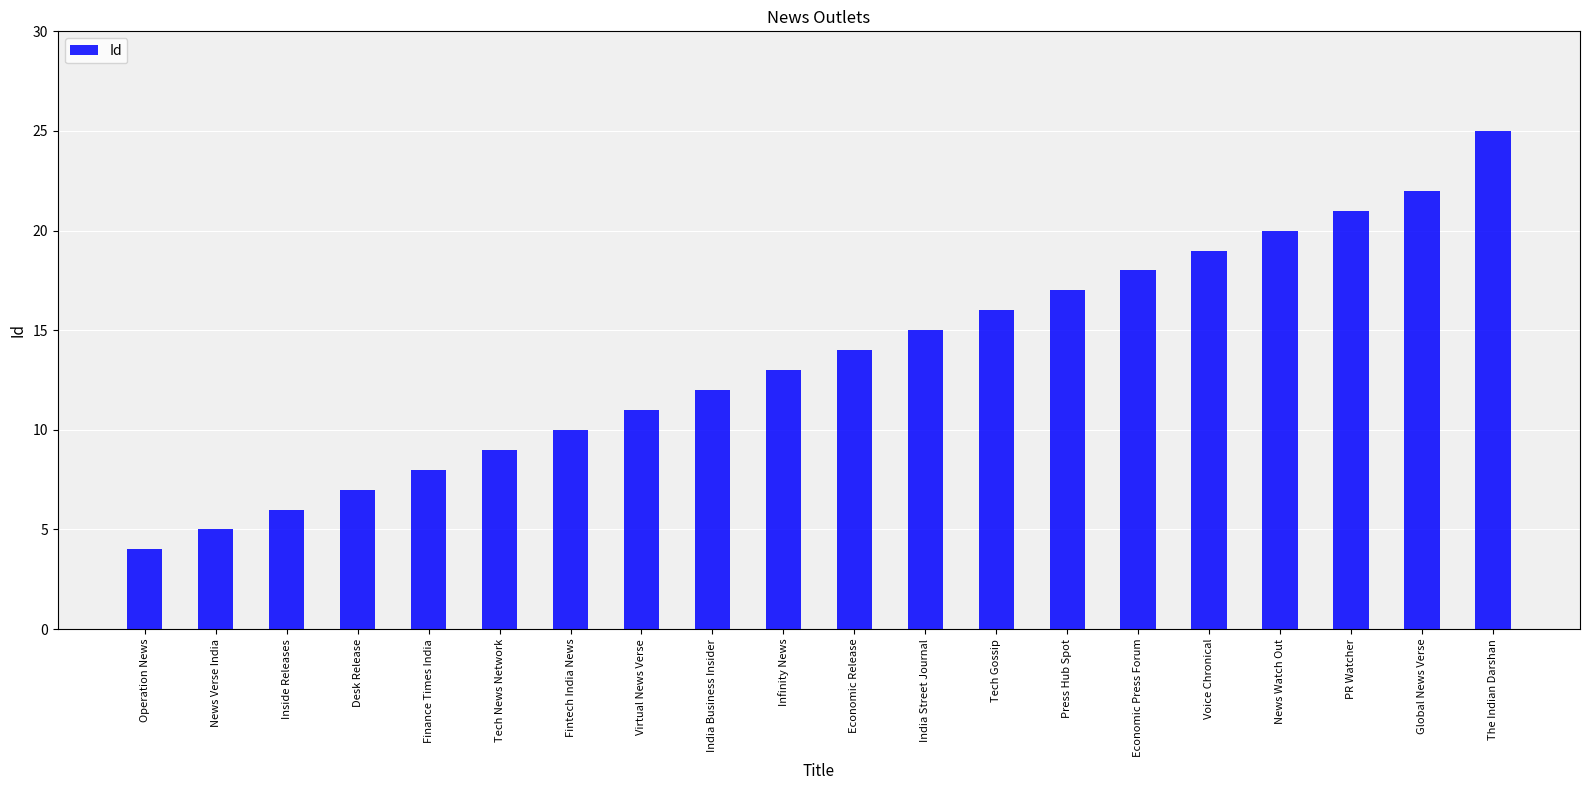

The chart shows a value of 8 at News Verse India. True or false?

False